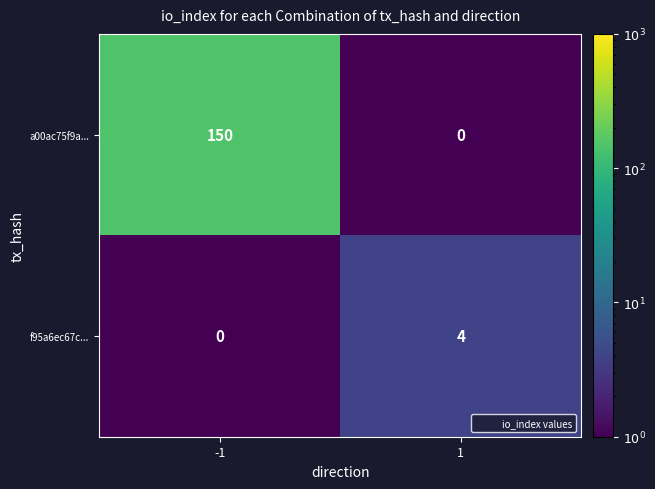

True or false: f95a6ec67c... has a value of 2 at -1.

False